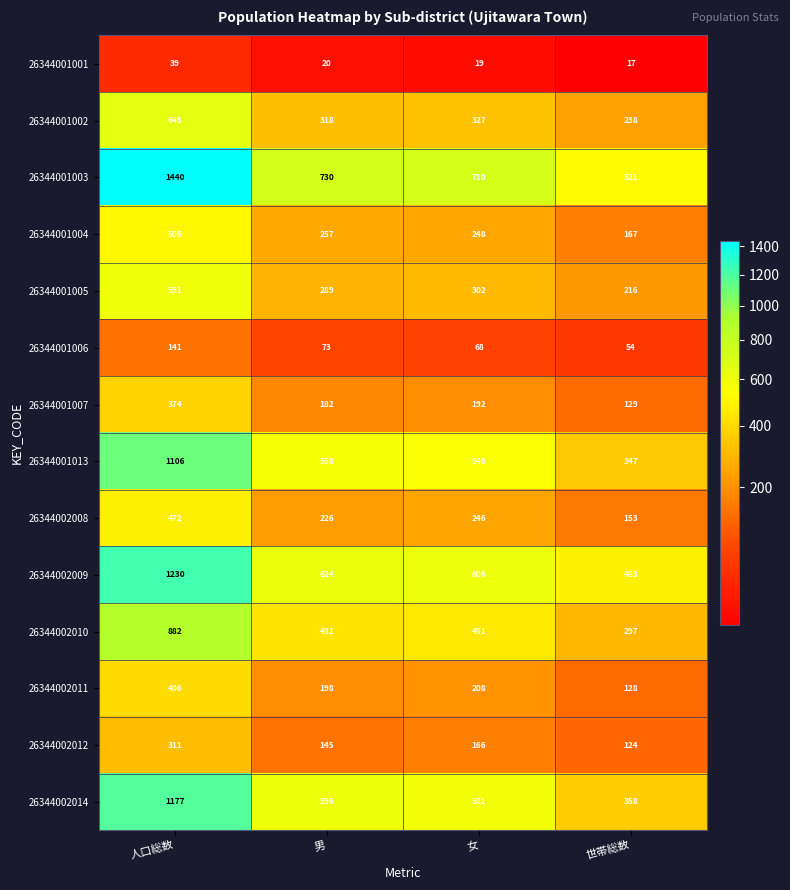

Which category has the highest value in the 26344001007 series?

人口総数